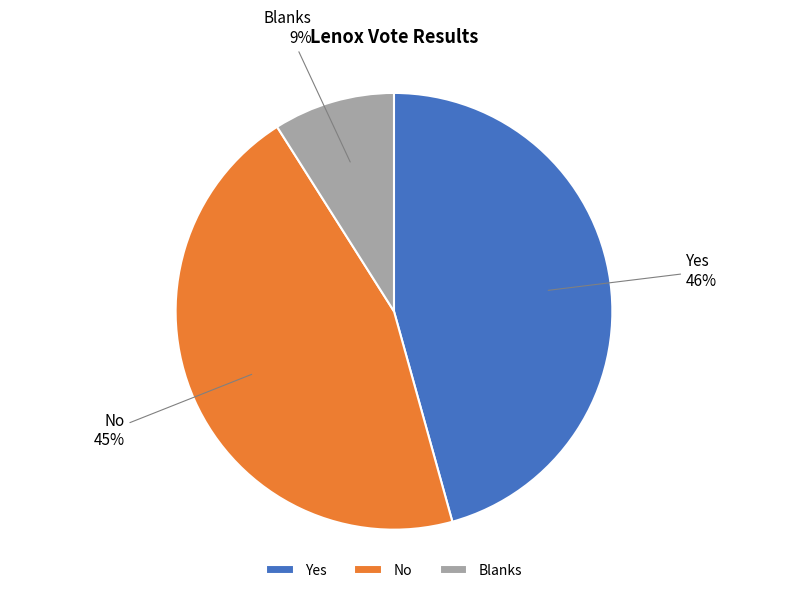

To the nearest percent, what portion does Blanks represent?

9%